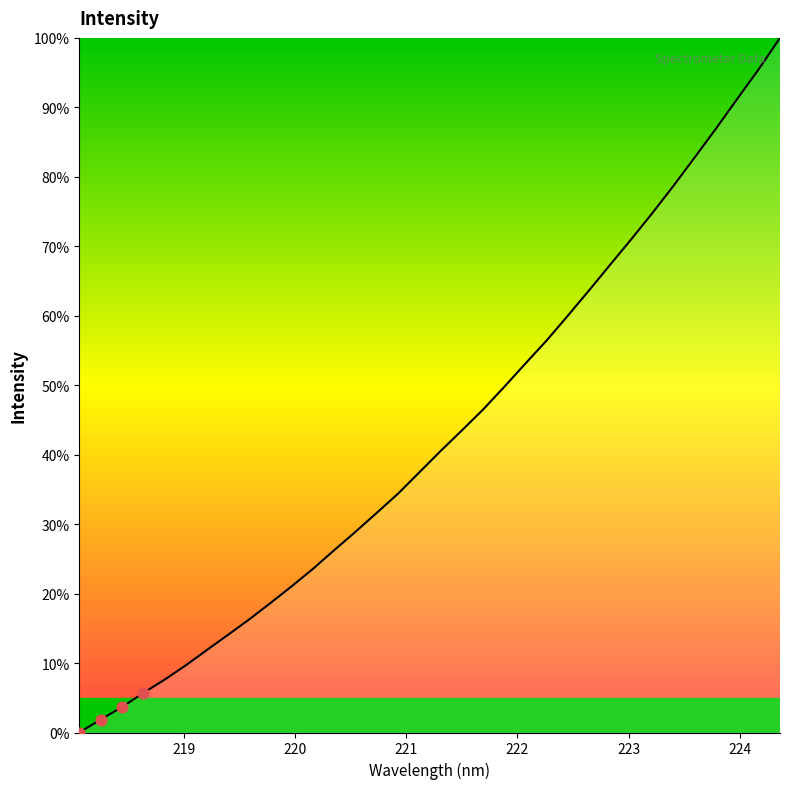

What is the maximum value shown in the chart?

100.0